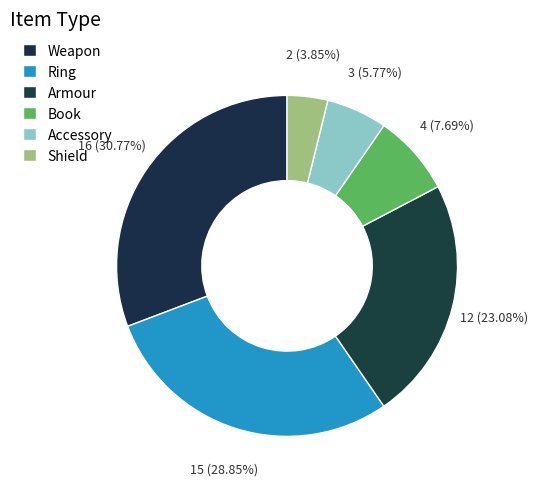

How many slices are in this pie chart?

6